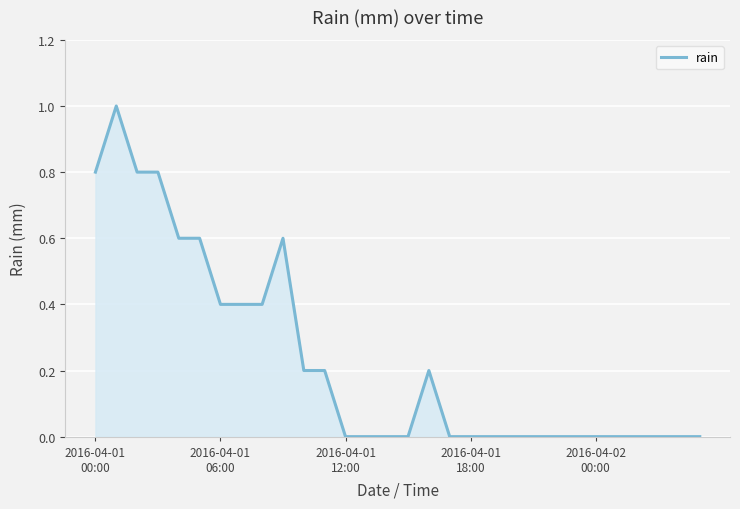

Reading left to right, what are all the values shown in this chart?

0.8	1.0	0.8	0.8	0.6	0.6	0.4	0.4	0.4	0.6	0.2	0.2	0.0	0.0	0.0	0.0	0.2	0.0	0.0	0.0	0.0	0.0	0.0	0.0	0.0	0.0	0.0	0.0	0.0	0.0